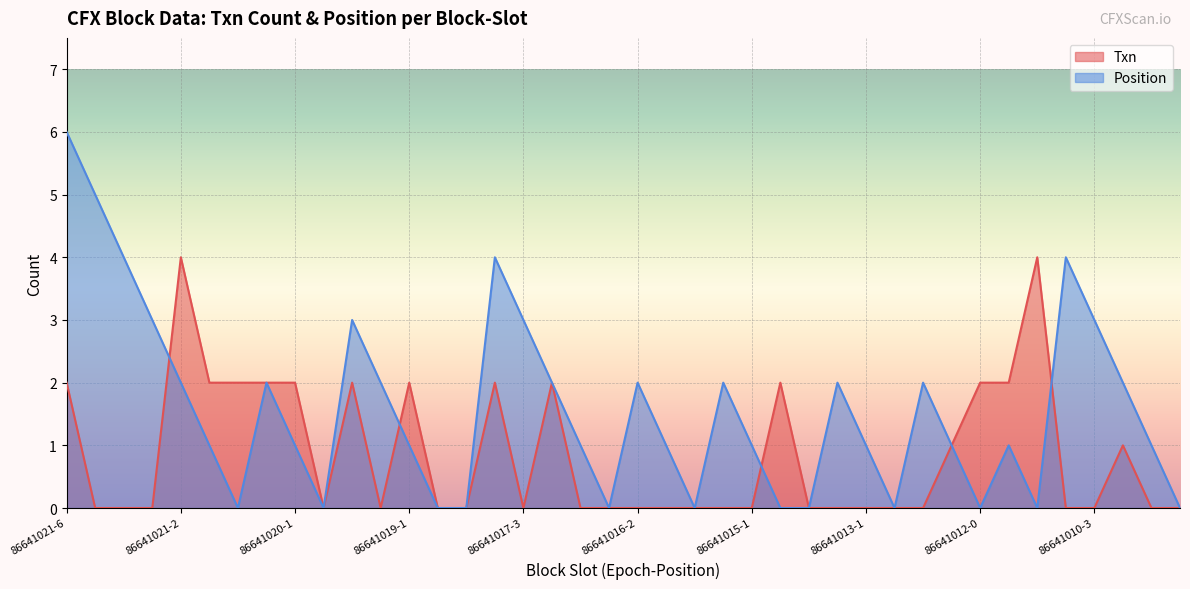

Between which two adjacent categories do Position and Txn first intersect?

86641021-3 and 86641021-2